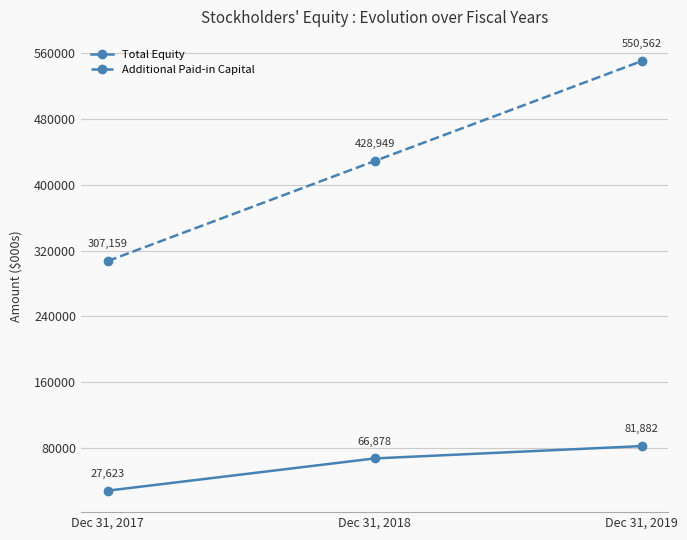

What value does the Total Equity series have at Dec 31, 2018, to the nearest 10?

66880